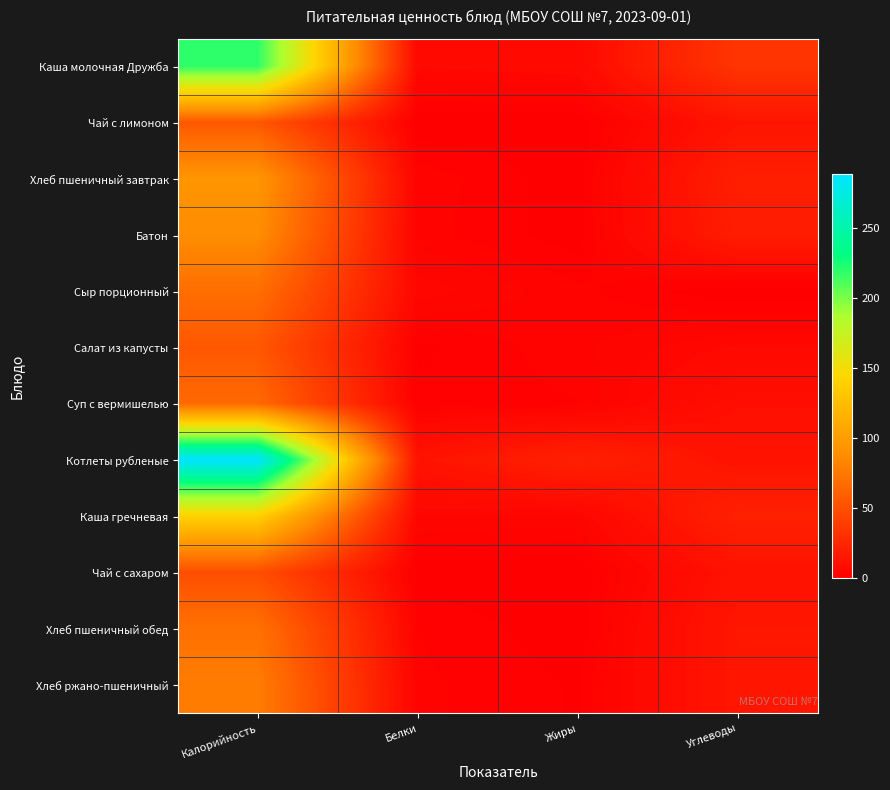

Which label corresponds to the largest value in the chart?

Калорийность